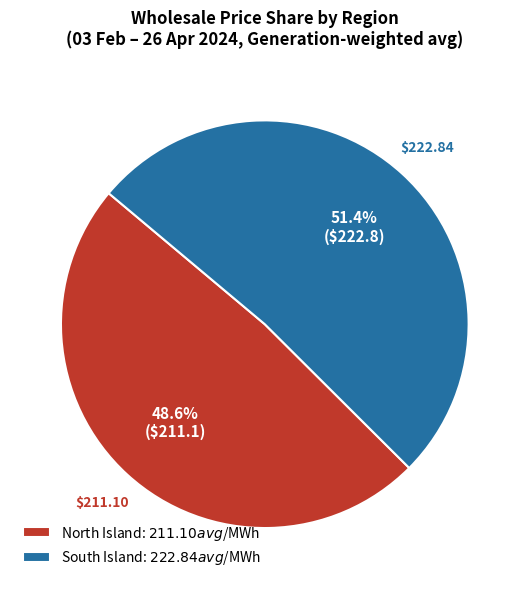

Is there a majority slice in this chart?

Yes